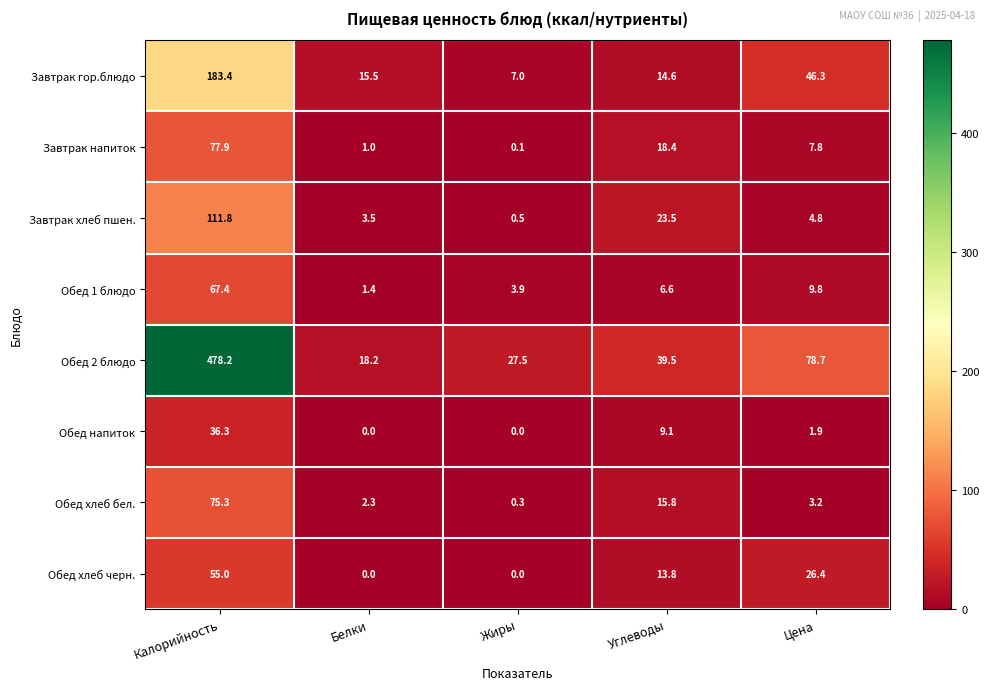

What is the greatest value displayed?

478.2